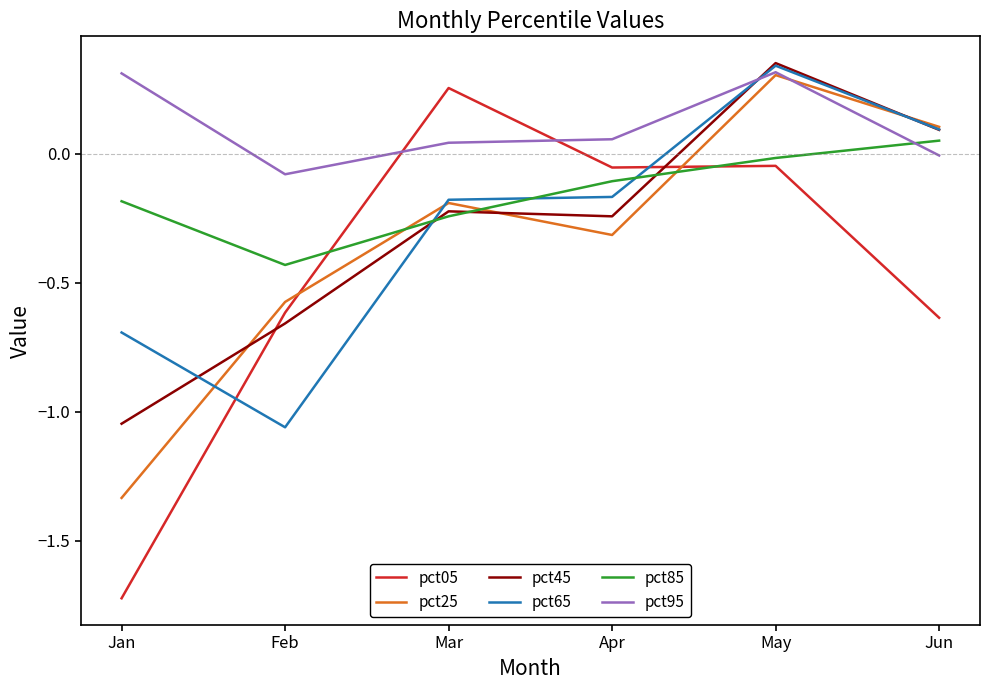

Which category has the lowest value in the pct65 series?

Feb